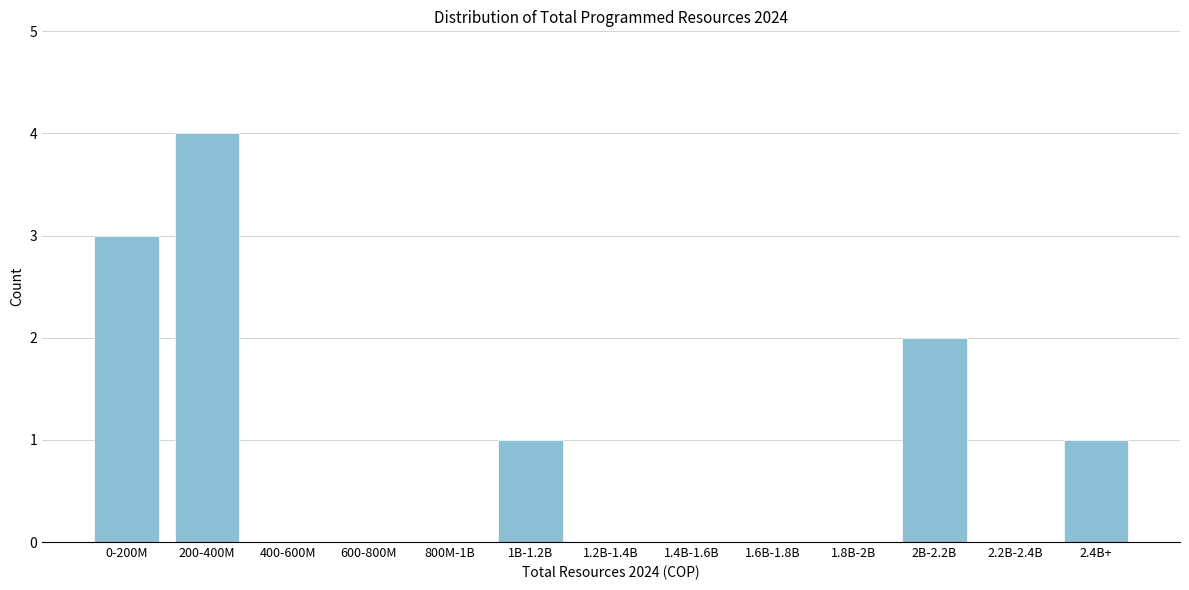

Reading left to right, extract all data points from this chart.

0-200M=3	200-400M=4	400-600M=0	600-800M=0	800M-1B=0	1B-1.2B=1	1.2B-1.4B=0	1.4B-1.6B=0	1.6B-1.8B=0	1.8B-2B=0	2B-2.2B=2	2.2B-2.4B=0	2.4B+=1